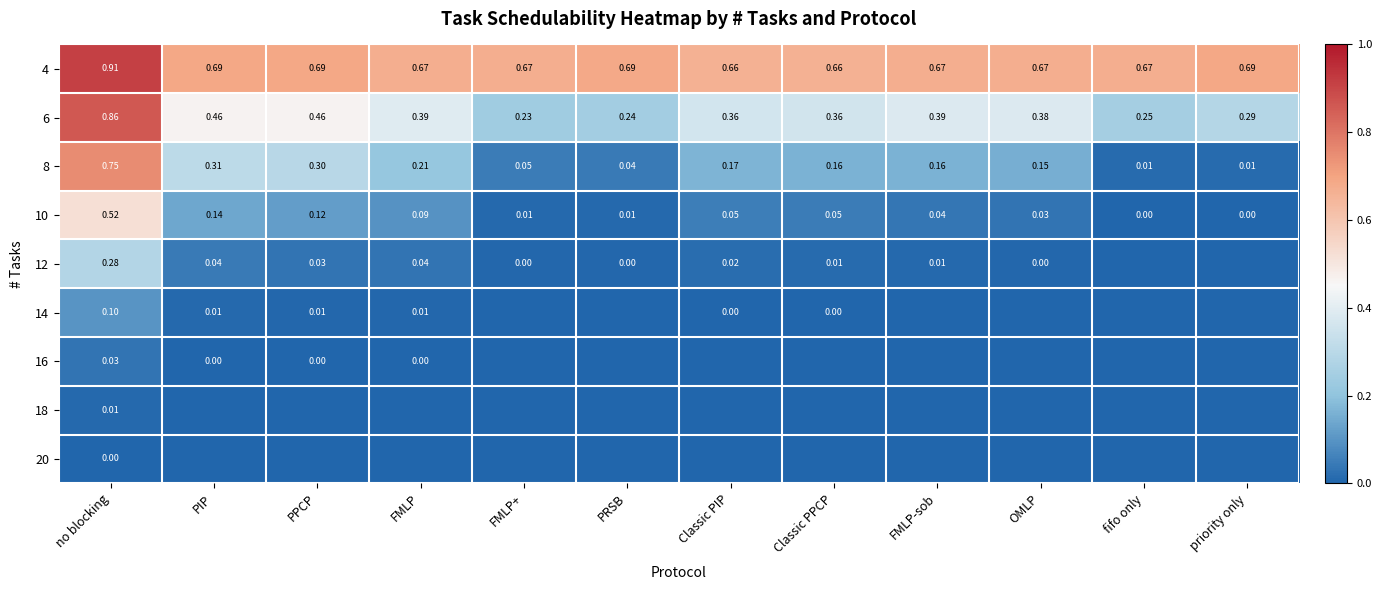

How many series are shown in this chart?

9